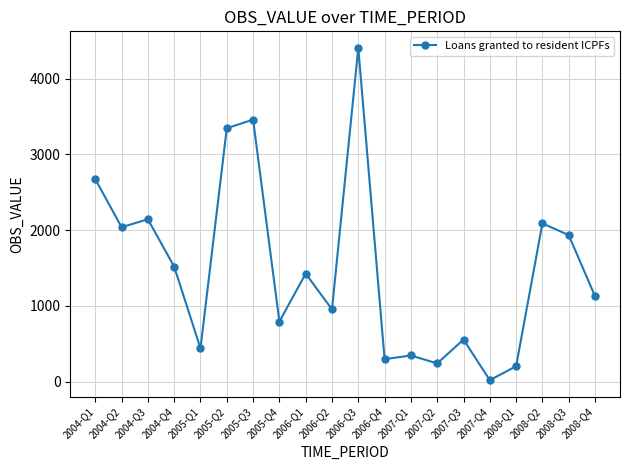

Reading left to right, extract all data points from this chart.

2004-Q1=2673	2004-Q2=2038	2004-Q3=2143	2004-Q4=1518	2005-Q1=438	2005-Q2=3344	2005-Q3=3458	2005-Q4=792	2006-Q1=1425	2006-Q2=954	2006-Q3=4404	2006-Q4=296	2007-Q1=345	2007-Q2=240	2007-Q3=555	2007-Q4=19	2008-Q1=203	2008-Q2=2088	2008-Q3=1934	2008-Q4=1127